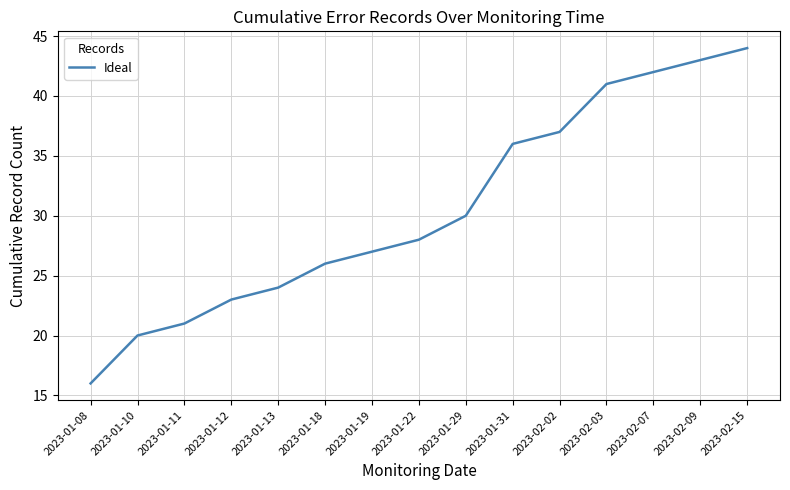

What is the sum of all values?

458